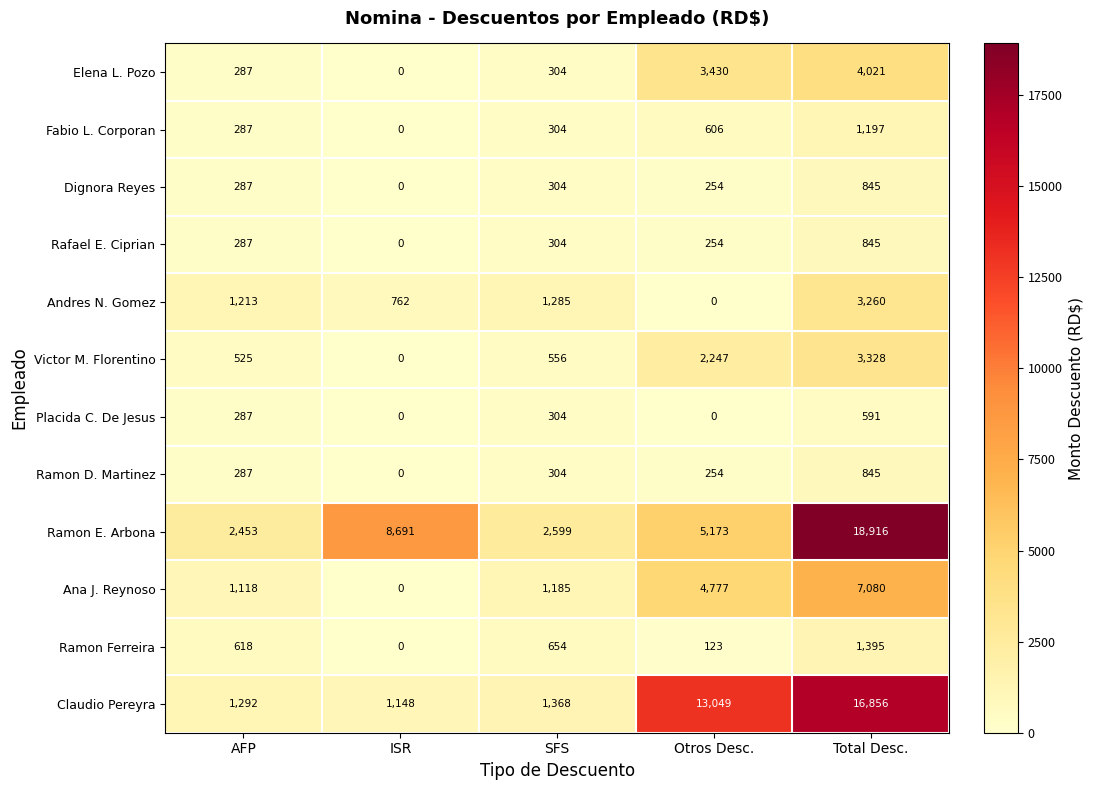

What is the difference between the maximum and minimum values in the Fabio L. Corporan series?

1197